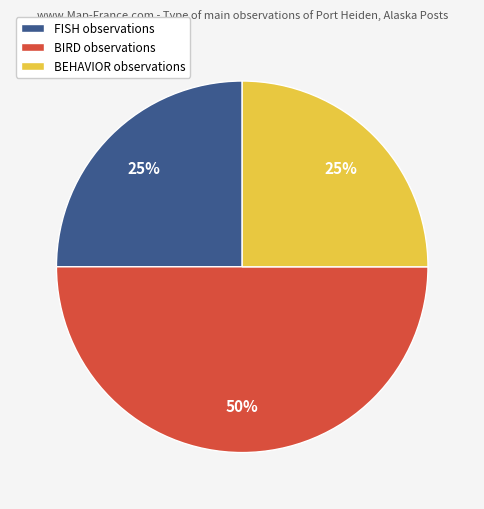

Between BIRD observations and FISH observations, which is larger?

BIRD observations